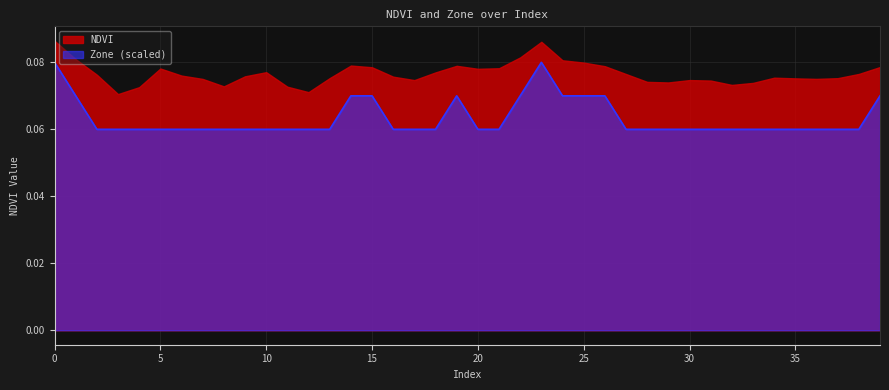

True or false: the data shows 0.0 at 6.

False